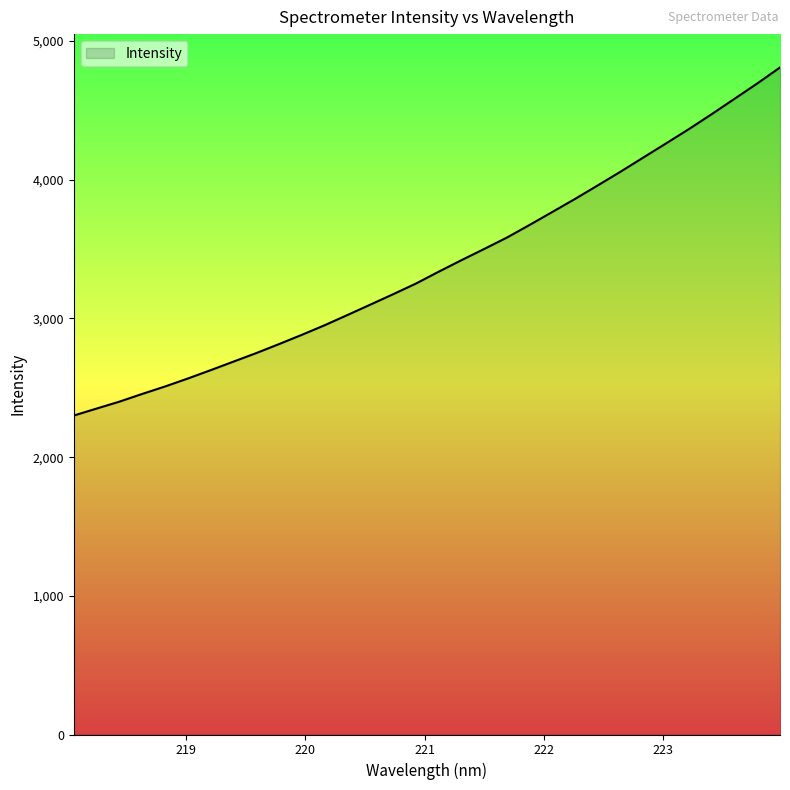

What is the difference between the maximum and minimum values?

2510.1